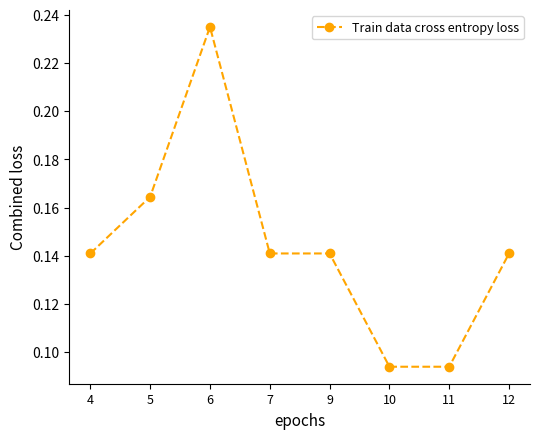

The value at 6 is 0.4. True or false?

False